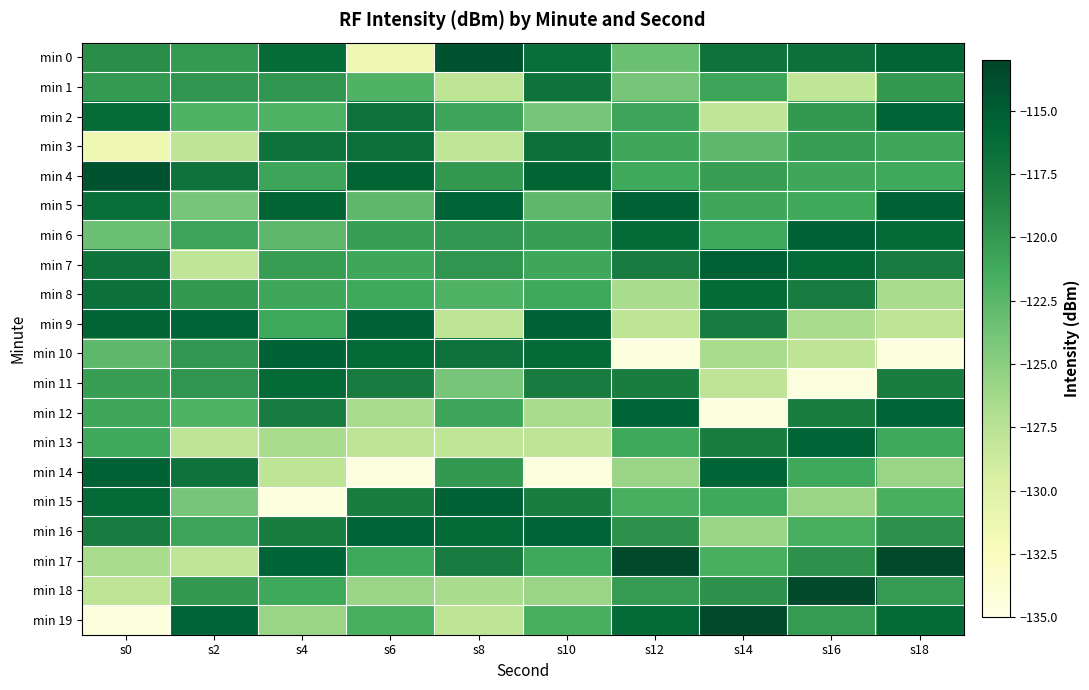

Reading left to right, transcribe all the data shown in this chart.

min 0: s0=-119.2	s2=-120.1	s4=-116.2	s6=-131.5	s8=-114.2	s10=-116.5	s12=-123.4	s14=-116.9	s16=-116.6	s18=-115.5
min 1: s0=-120.1	s2=-119.8	s4=-119.8	s6=-122.0	s8=-127.8	s10=-116.9	s12=-124.0	s14=-120.9	s16=-127.9	s18=-120.0
min 2: s0=-116.2	s2=-122.0	s4=-122.0	s6=-116.9	s8=-120.9	s10=-124.0	s12=-120.9	s14=-127.9	s16=-120.0	s18=-115.6
min 3: s0=-131.5	s2=-127.8	s4=-116.9	s6=-116.6	s8=-127.9	s10=-116.6	s12=-121.1	s14=-122.7	s16=-120.3	s18=-121.1
min 4: s0=-114.2	s2=-116.9	s4=-120.9	s6=-115.5	s8=-120.0	s10=-115.5	s12=-121.1	s14=-120.3	s16=-121.1	s18=-121.1
min 5: s0=-116.5	s2=-124.0	s4=-115.5	s6=-122.7	s8=-115.6	s10=-122.7	s12=-115.3	s14=-121.1	s16=-121.1	s18=-115.3
min 6: s0=-123.4	s2=-120.9	s4=-122.7	s6=-120.3	s8=-119.9	s10=-120.3	s12=-116.2	s14=-121.1	s16=-115.3	s18=-116.2
min 7: s0=-116.9	s2=-127.9	s4=-120.3	s6=-121.1	s8=-119.8	s10=-121.1	s12=-117.7	s14=-115.3	s16=-116.2	s18=-117.7
min 8: s0=-116.6	s2=-120.0	s4=-121.1	s6=-121.1	s8=-122.0	s10=-121.1	s12=-126.6	s14=-116.2	s16=-117.7	s18=-126.6
min 9: s0=-115.5	s2=-115.6	s4=-121.1	s6=-115.3	s8=-127.8	s10=-115.3	s12=-127.9	s14=-117.7	s16=-126.6	s18=-127.9
min 10: s0=-122.7	s2=-119.9	s4=-115.3	s6=-116.2	s8=-116.9	s10=-116.2	s12=-134.5	s14=-126.6	s16=-127.9	s18=-134.5
min 11: s0=-120.3	s2=-119.8	s4=-116.2	s6=-117.7	s8=-124.0	s10=-117.7	s12=-117.9	s14=-127.9	s16=-134.5	s18=-117.9
min 12: s0=-121.1	s2=-122.0	s4=-117.7	s6=-126.6	s8=-120.9	s10=-126.6	s12=-115.6	s14=-134.5	s16=-117.9	s18=-115.6
min 13: s0=-121.1	s2=-127.8	s4=-126.6	s6=-127.9	s8=-127.9	s10=-127.9	s12=-121.1	s14=-117.9	s16=-115.6	s18=-121.1
min 14: s0=-115.3	s2=-116.9	s4=-127.9	s6=-134.5	s8=-120.0	s10=-134.5	s12=-125.8	s14=-115.6	s16=-121.1	s18=-125.8
min 15: s0=-116.2	s2=-124.0	s4=-134.5	s6=-117.9	s8=-115.3	s10=-117.9	s12=-121.7	s14=-121.1	s16=-125.8	s18=-121.7
min 16: s0=-117.7	s2=-120.9	s4=-117.9	s6=-115.6	s8=-116.2	s10=-115.6	s12=-119.5	s14=-125.8	s16=-121.7	s18=-119.5
min 17: s0=-126.6	s2=-127.9	s4=-115.6	s6=-121.1	s8=-117.7	s10=-121.1	s12=-113.5	s14=-121.7	s16=-119.5	s18=-113.5
min 18: s0=-127.9	s2=-120.0	s4=-121.1	s6=-125.8	s8=-126.6	s10=-125.8	s12=-120.1	s14=-119.5	s16=-113.5	s18=-120.1
min 19: s0=-134.5	s2=-115.6	s4=-125.8	s6=-121.7	s8=-127.9	s10=-121.7	s12=-116.1	s14=-113.5	s16=-120.1	s18=-116.1